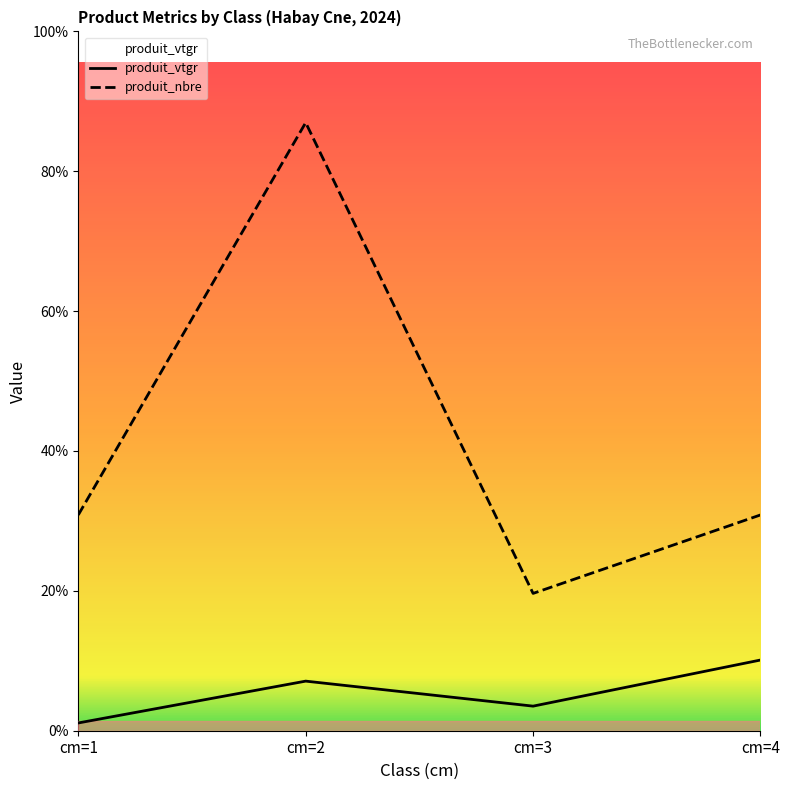

Rank the series by their average value, from lowest to highest.

produit_vtgr, produit_nbre